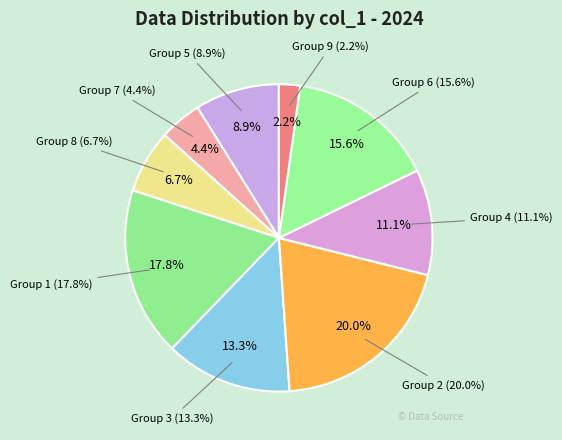

Which category has the biggest portion of the pie?

2